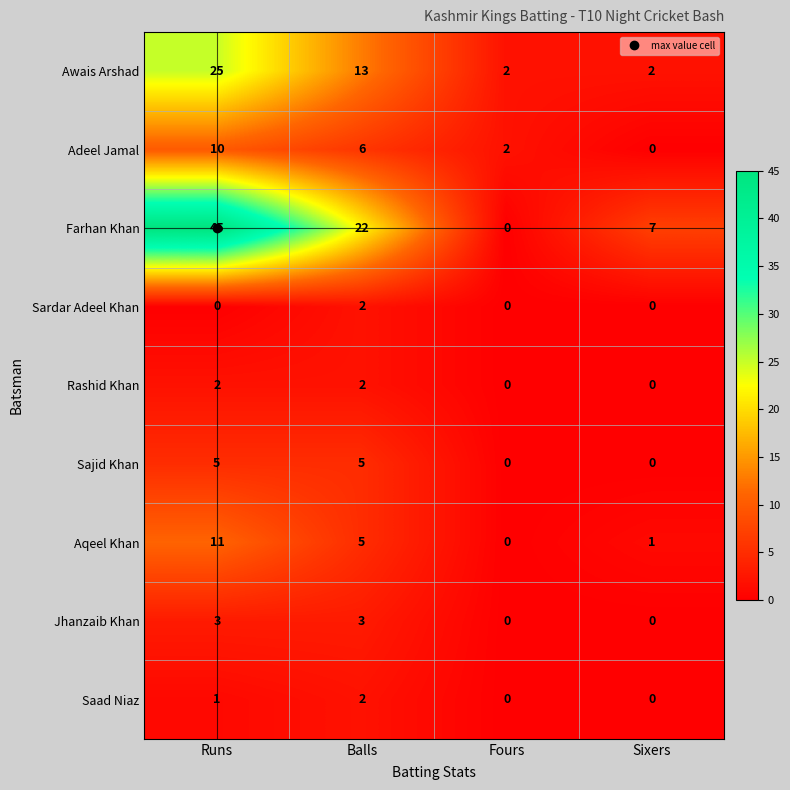

At how many categories does at least one series exceed 9?

2